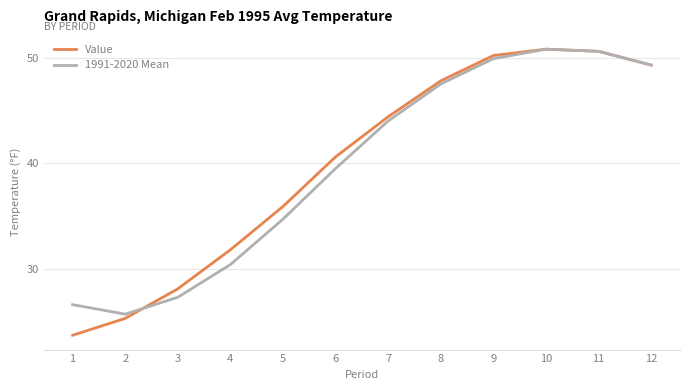

At which label does 1991-2020 Mean reach its minimum?

2